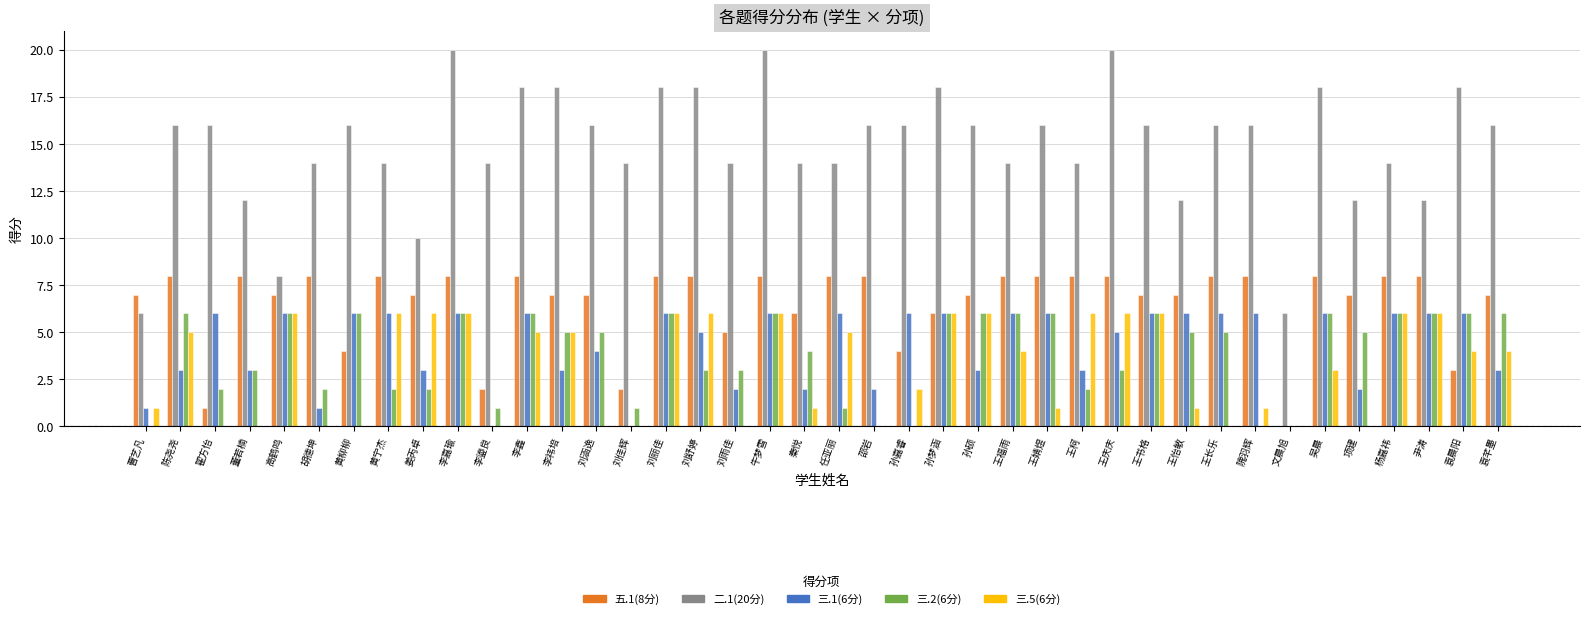

What is the highest value of the 三.1(6分) series?

6